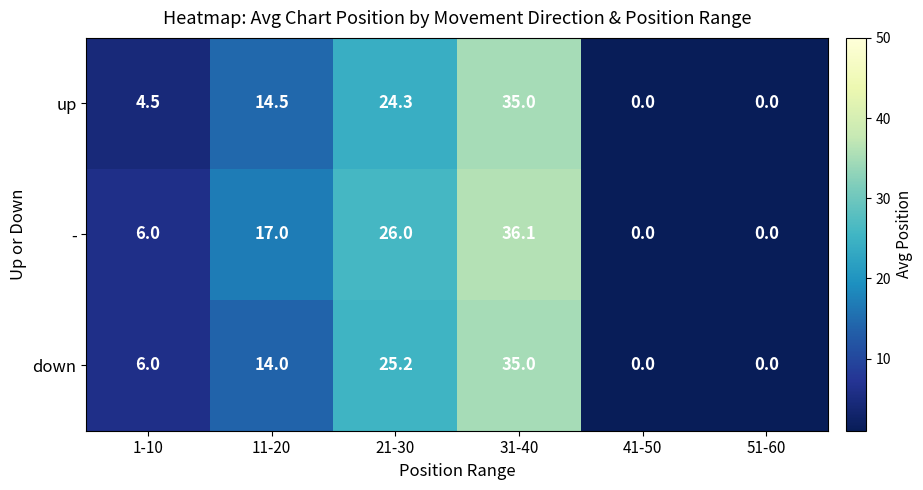

What is the difference between the highest and lowest values at 21-30?

1.7